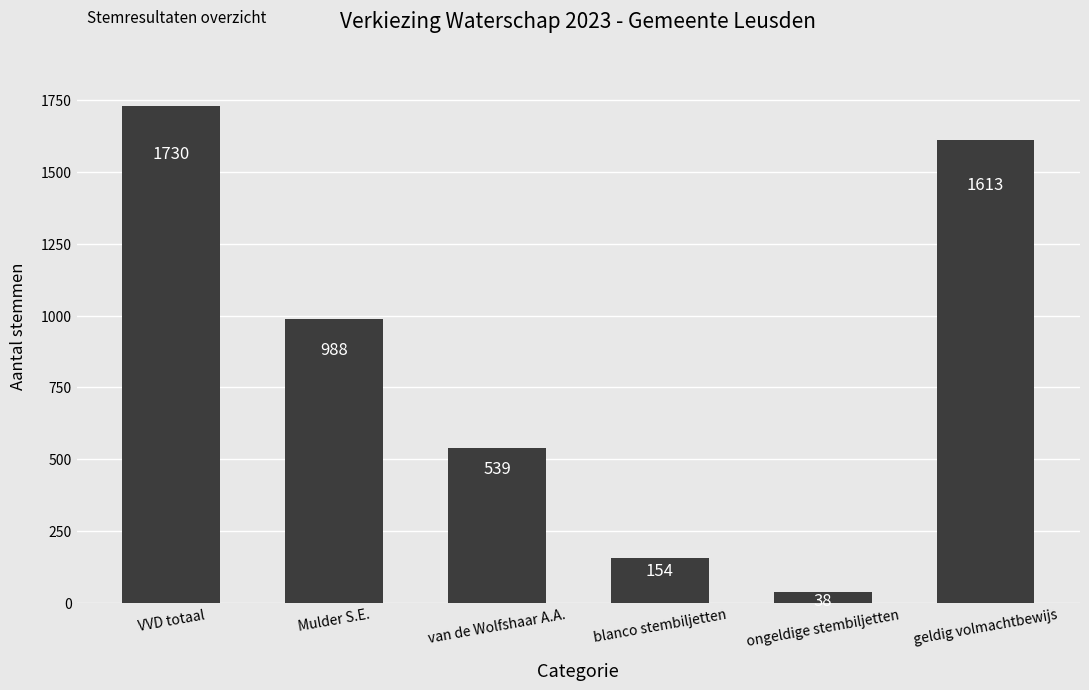

Does the chart contain any negative values?

No